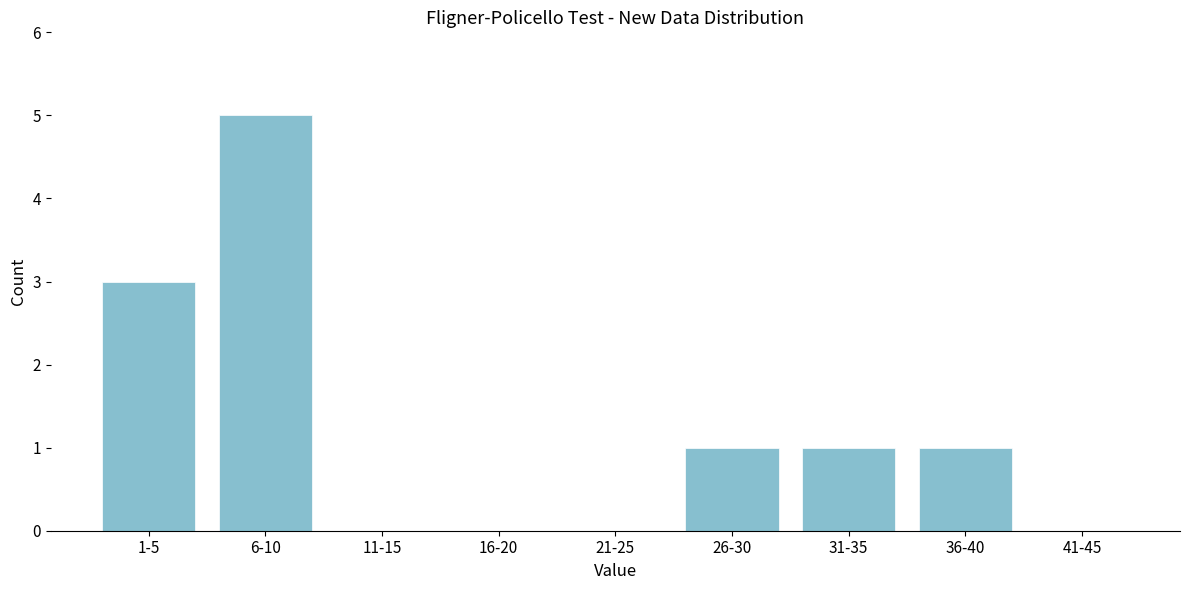

Reading left to right, extract all data points from this chart.

1-5=3	6-10=5	11-15=0	16-20=0	21-25=0	26-30=1	31-35=1	36-40=1	41-45=0